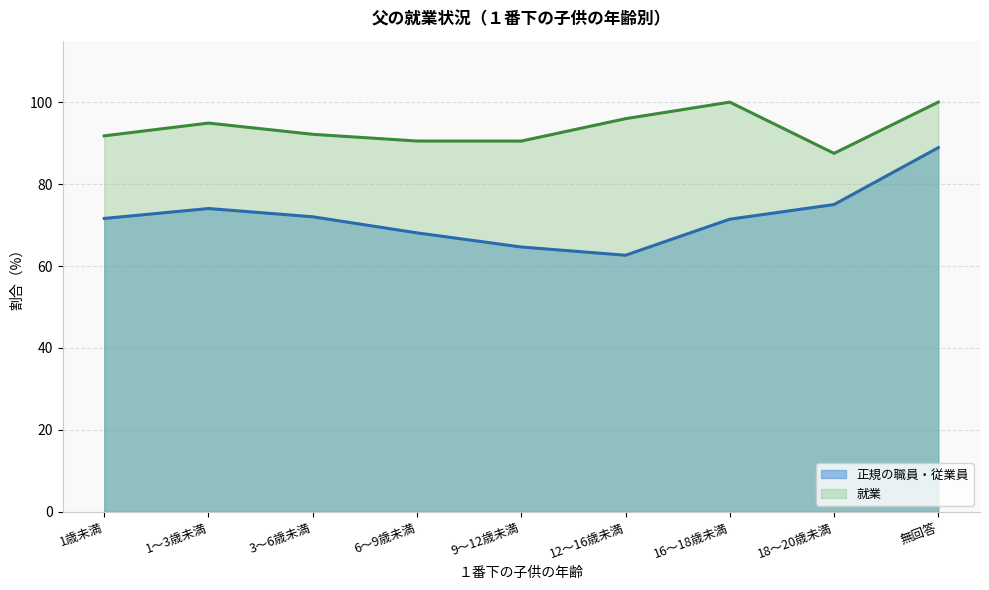

Reading left to right, extract all data points from this chart.

正規の職員・従業員: 1歳未満=71.6	1～3歳未満=74.0	3～6歳未満=72.0	6～9歳未満=68.1	9～12歳未満=64.6	12～16歳未満=62.6	16～18歳未満=71.4	18～20歳未満=75.0	無回答=88.9
就業: 1歳未満=91.8	1～3歳未満=94.9	3～6歳未満=92.1	6～9歳未満=90.5	9～12歳未満=90.5	12～16歳未満=96.0	16～18歳未満=100.0	18～20歳未満=87.5	無回答=100.0